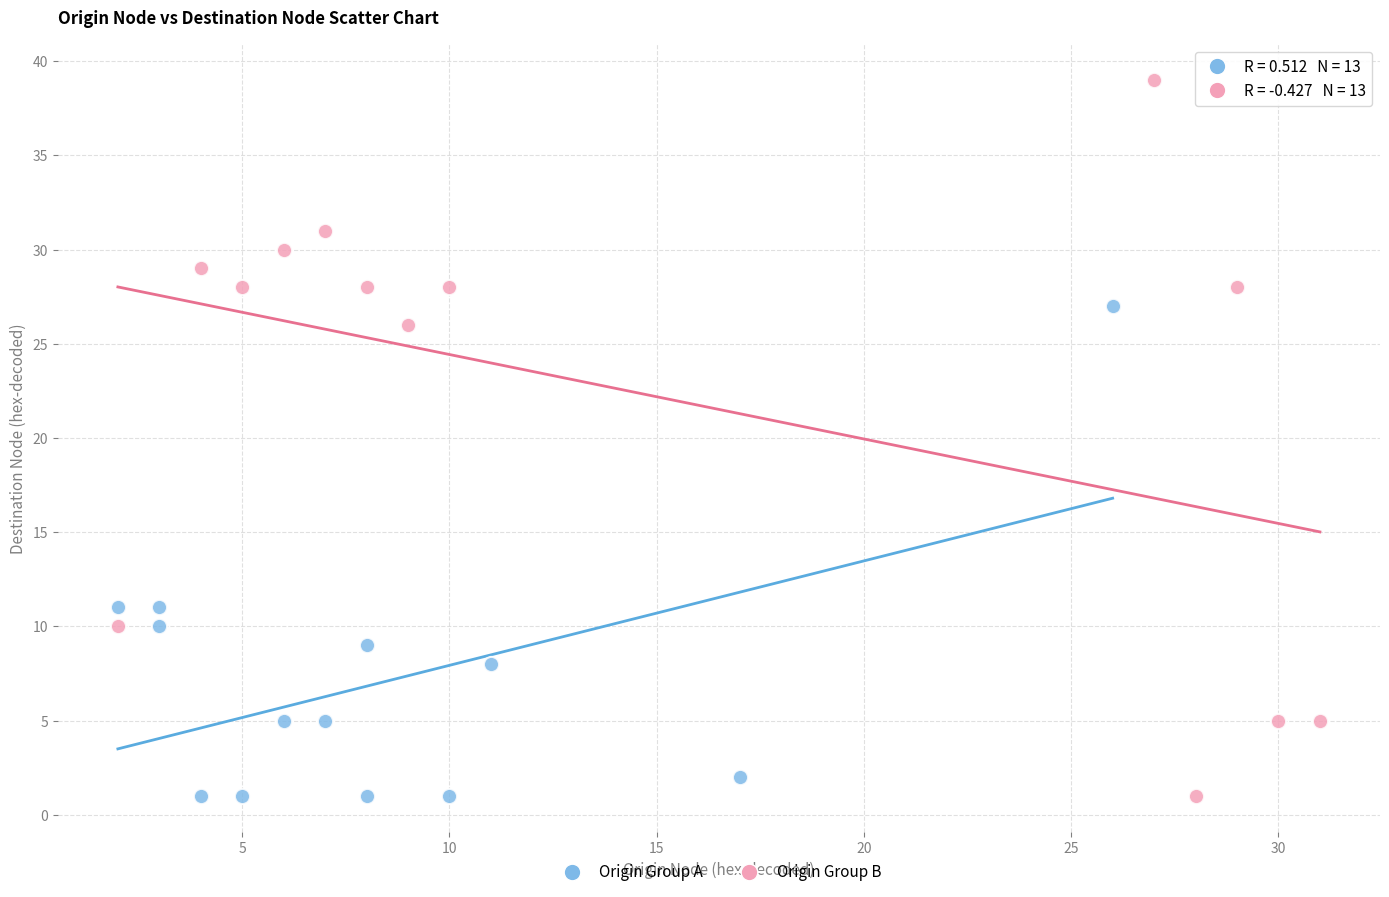

Which series reaches the maximum Y coordinate?

Origin Group B